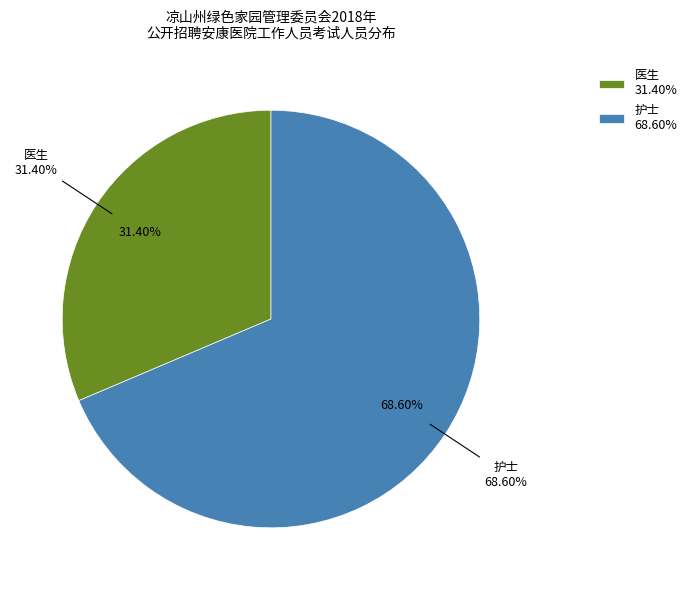

Between 护士 and 医生, which is larger?

护士